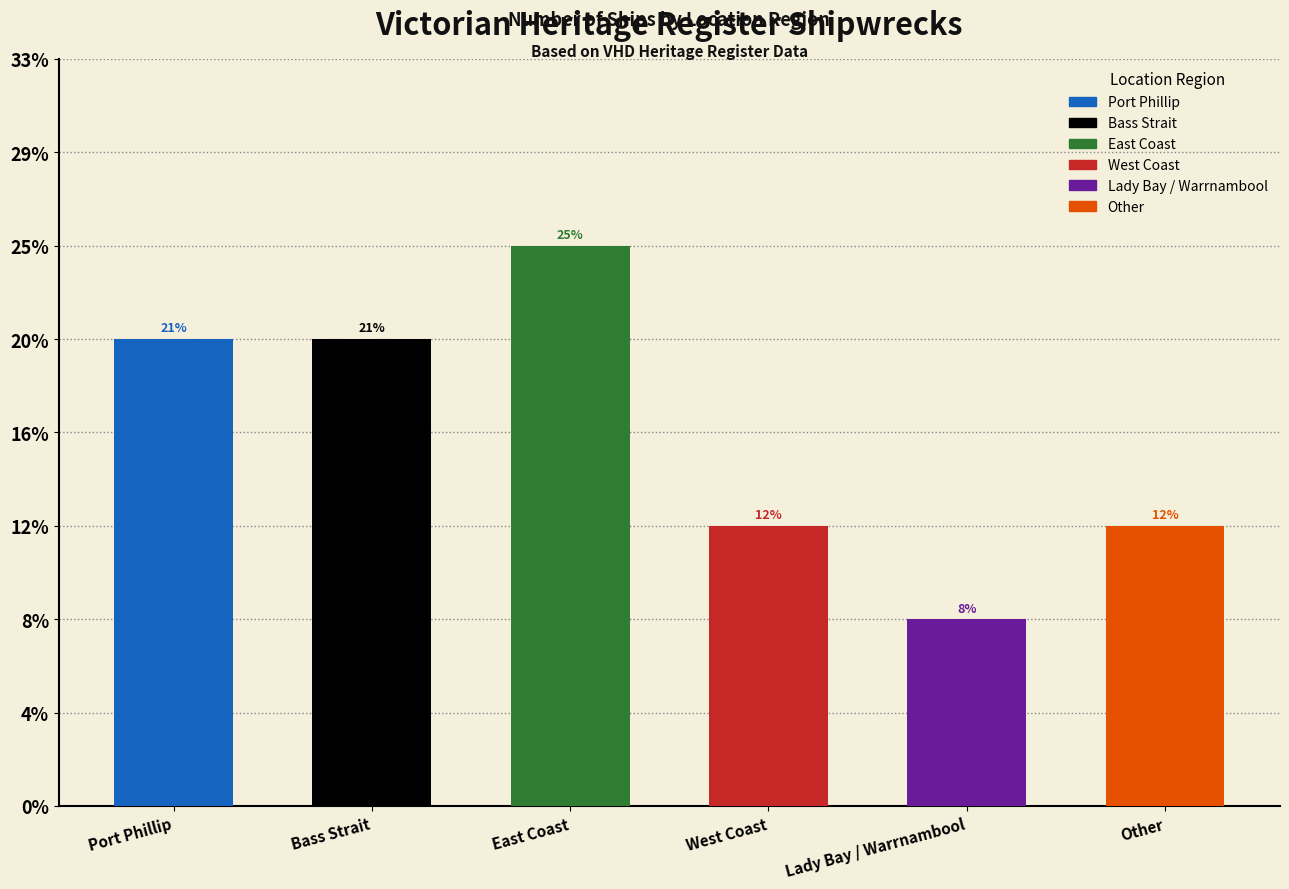

Reading left to right, extract all data points from this chart.

Port Phillip=5	Bass Strait=5	East Coast=6	West Coast=3	Lady Bay / Warrnambool=2	Other=3